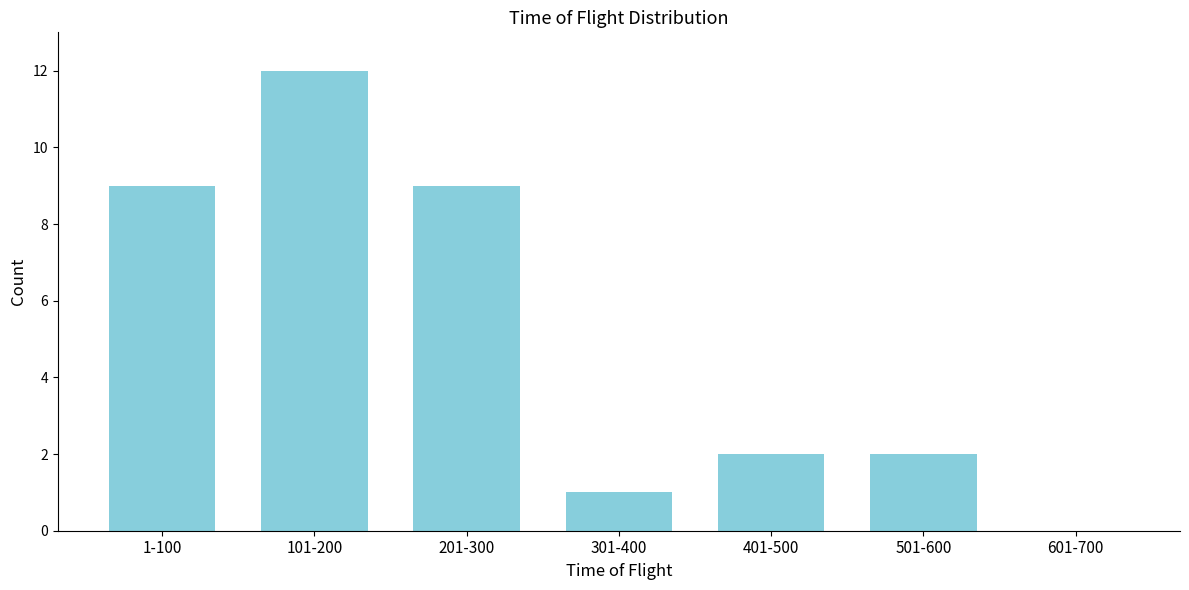

Reading left to right, transcribe all the data shown in this chart.

1-100=9	101-200=12	201-300=9	301-400=1	401-500=2	501-600=2	601-700=0